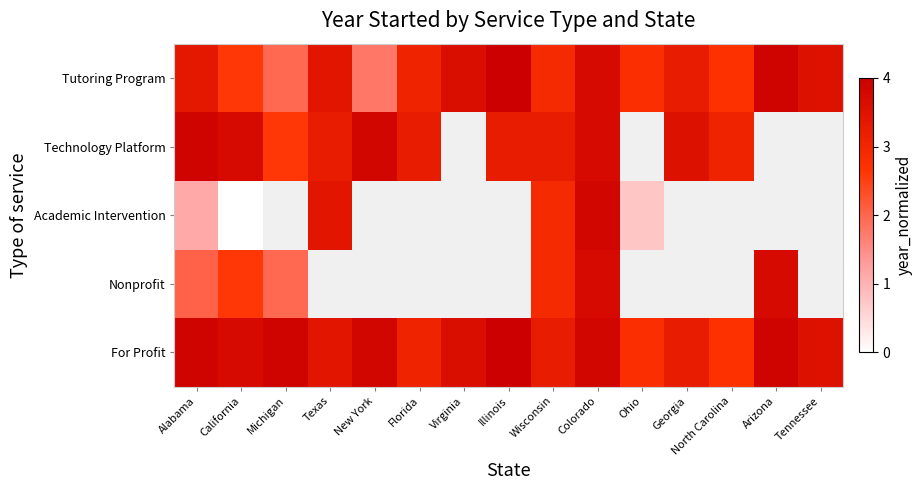

List the labels in order of Technology Platform value, largest first.

Alabama, New York, California, Colorado, Texas, Ohio, Georgia, North Carolina, Arizona, Tennessee, Florida, Virginia, Illinois, Wisconsin, Michigan